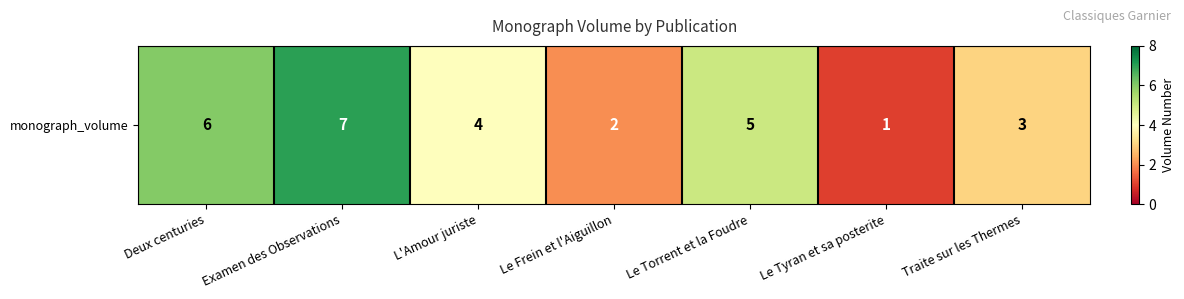

Reading left to right, list all the values displayed in this chart.

6	7	4	2	5	1	3